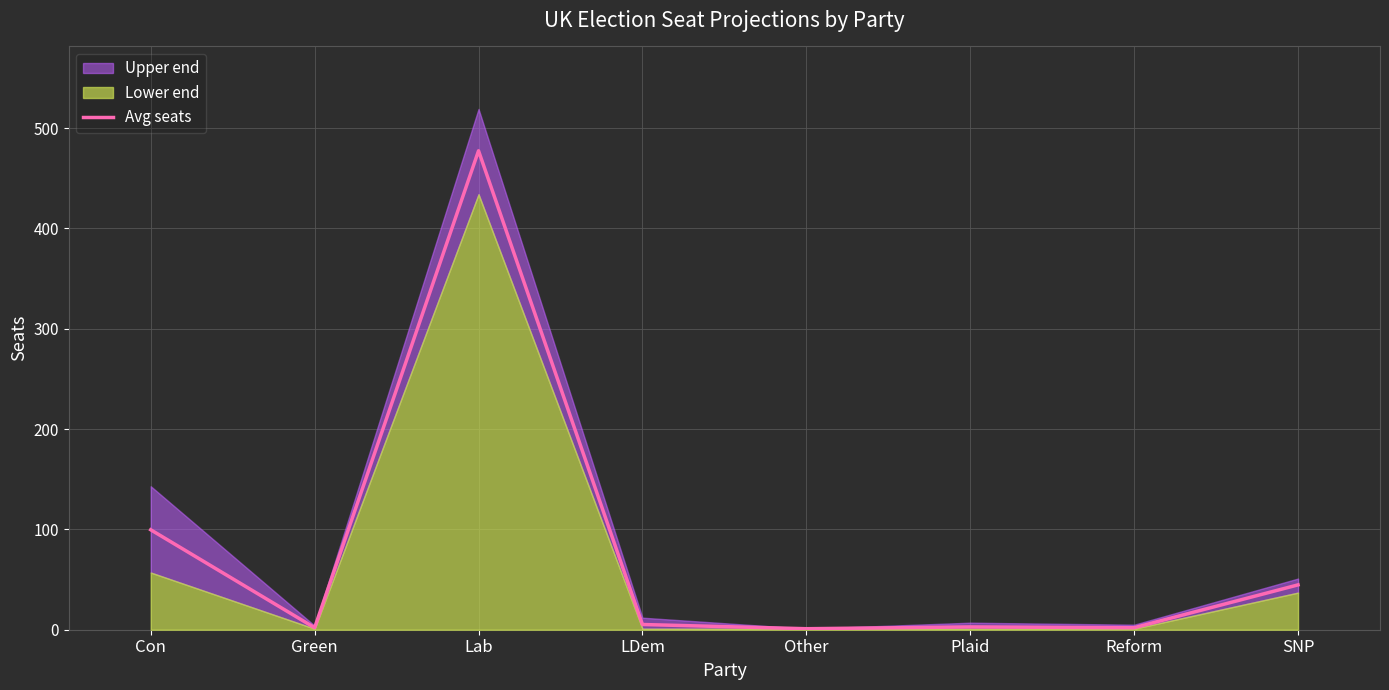

List the labels in order of value, largest first.

Lab, Con, SNP, LDem, Plaid, Green, Reform, Other